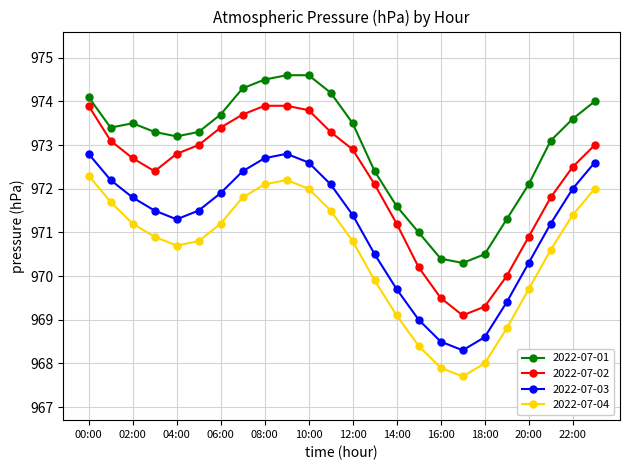

List the series in order of their peak value, lowest first.

2022-07-04, 2022-07-03, 2022-07-02, 2022-07-01